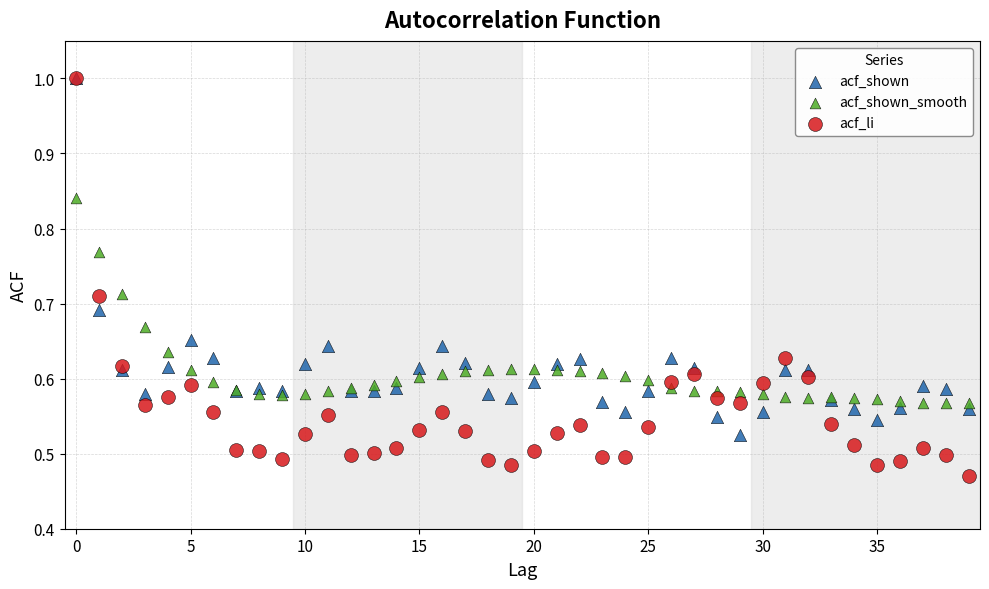

Which series contains the lowest Y value?

acf_li